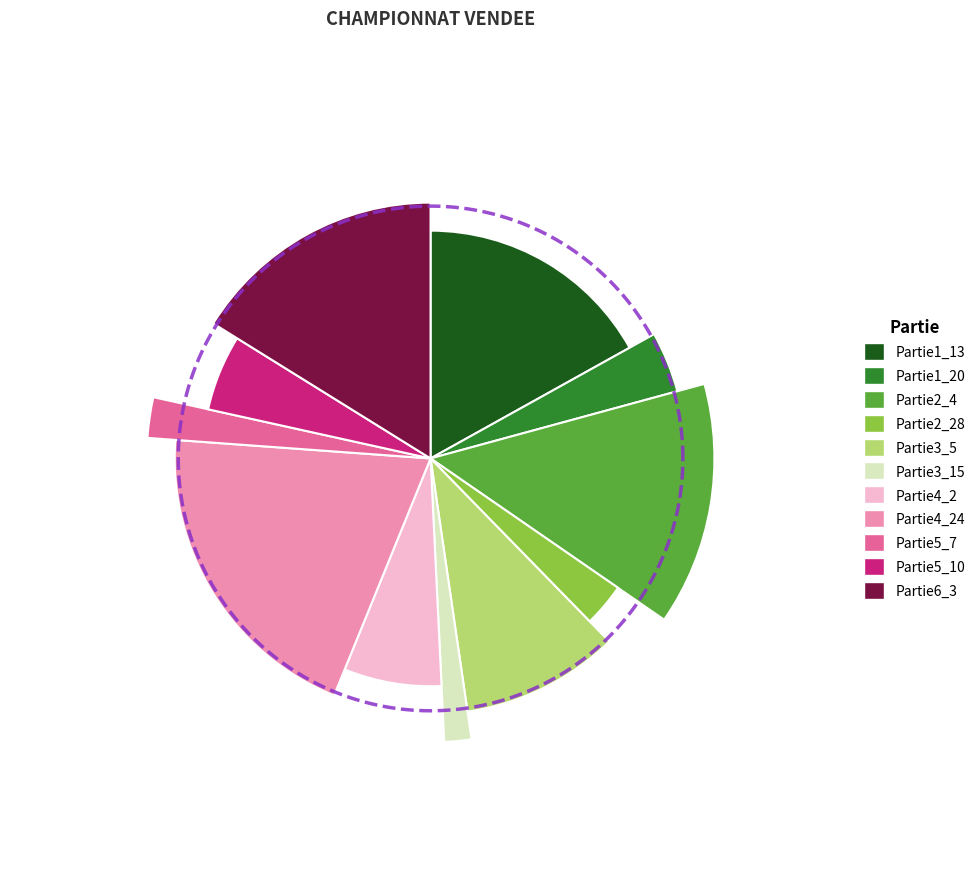

Which category has the smallest portion of the pie?

Partie3_15